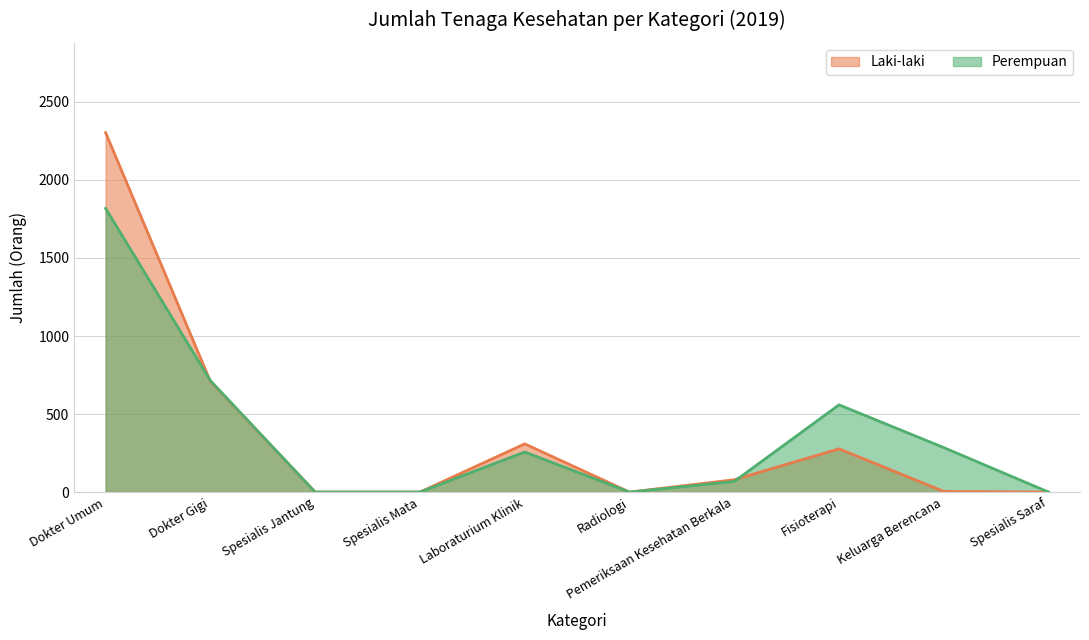

How many lines are shown in the chart?

2